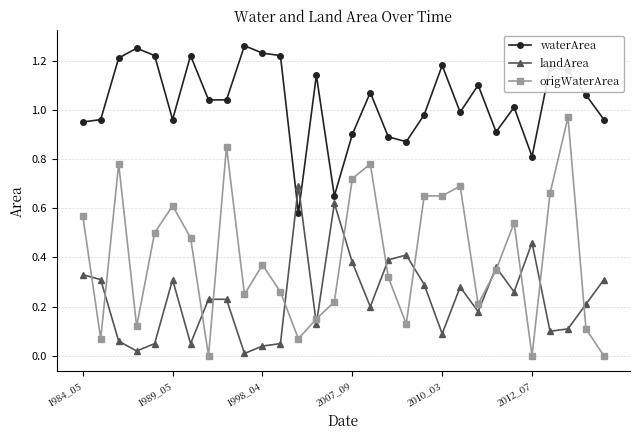

Which series has the largest range (max minus min)?

origWaterArea